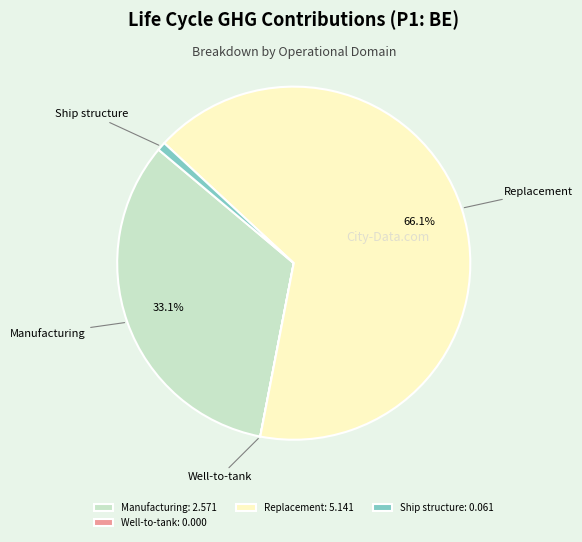

Which slice represents more than half of the pie?

Replacement: 5.141